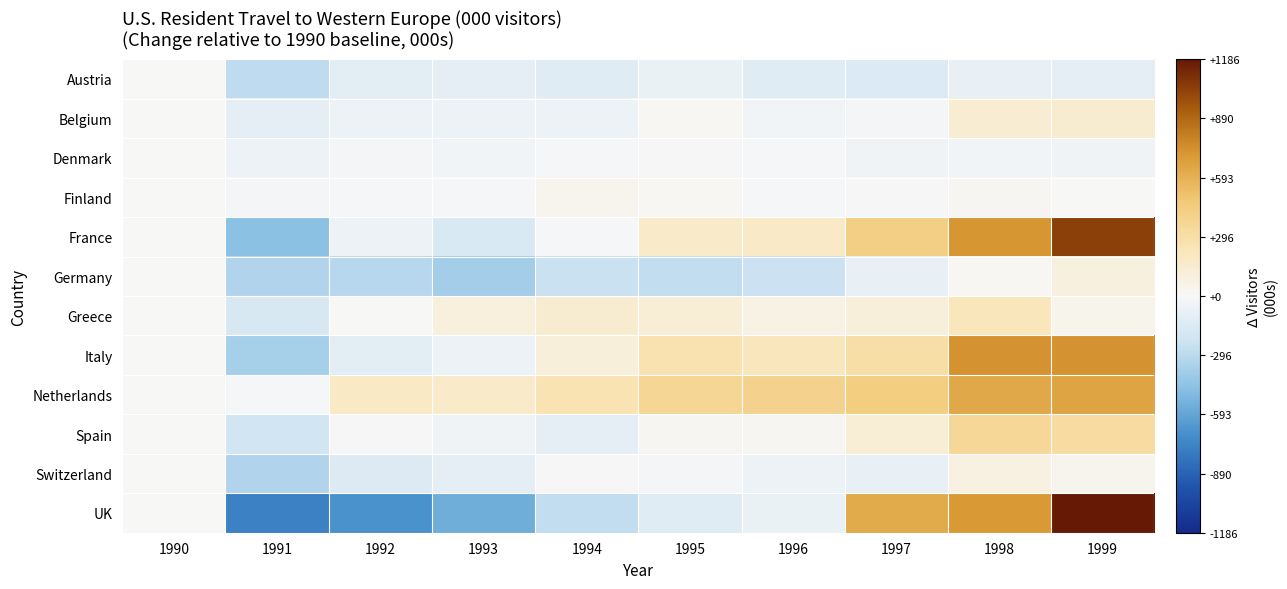

Which category has the lowest value across all series?

1991